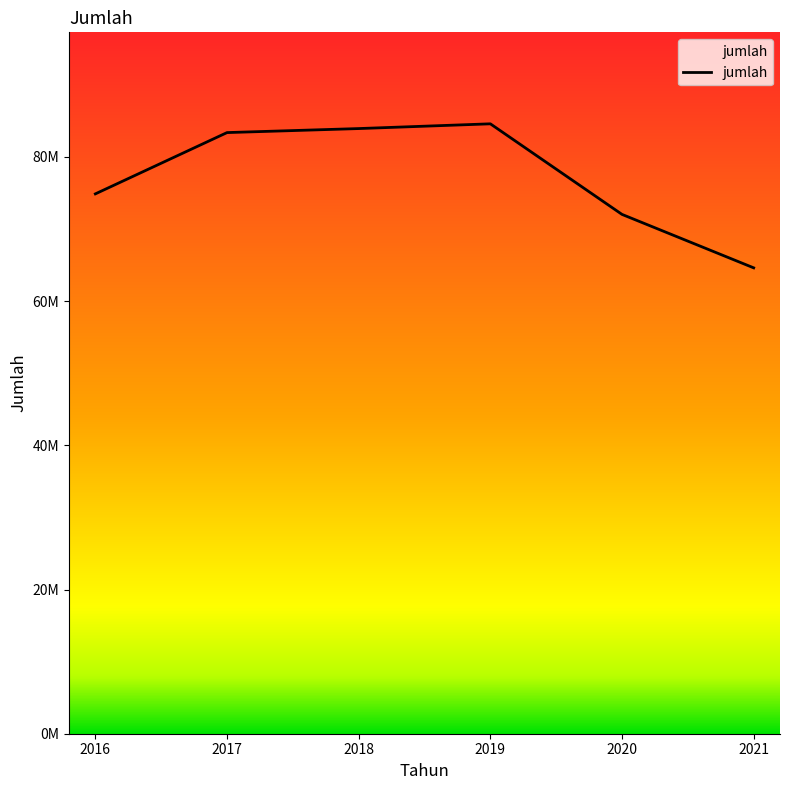

How many interior local peaks (higher than both neighbors) does the data have?

1